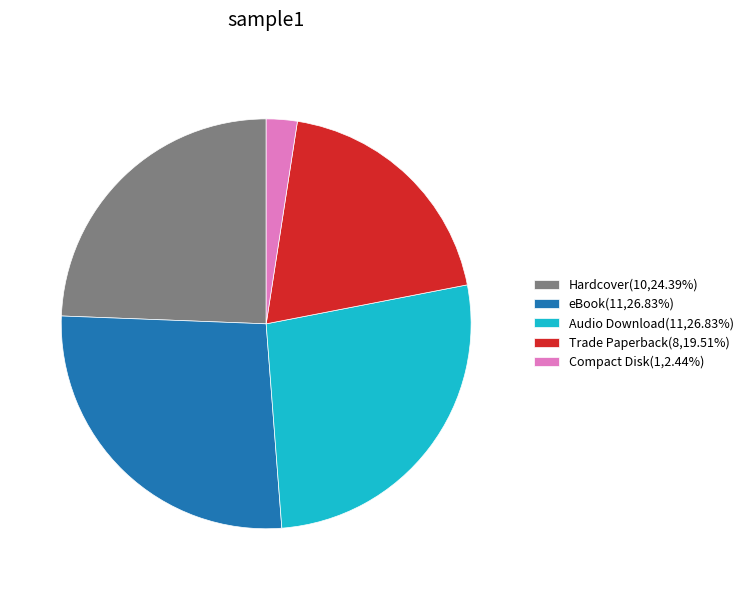

Which category has the smallest portion of the pie?

Compact Disk